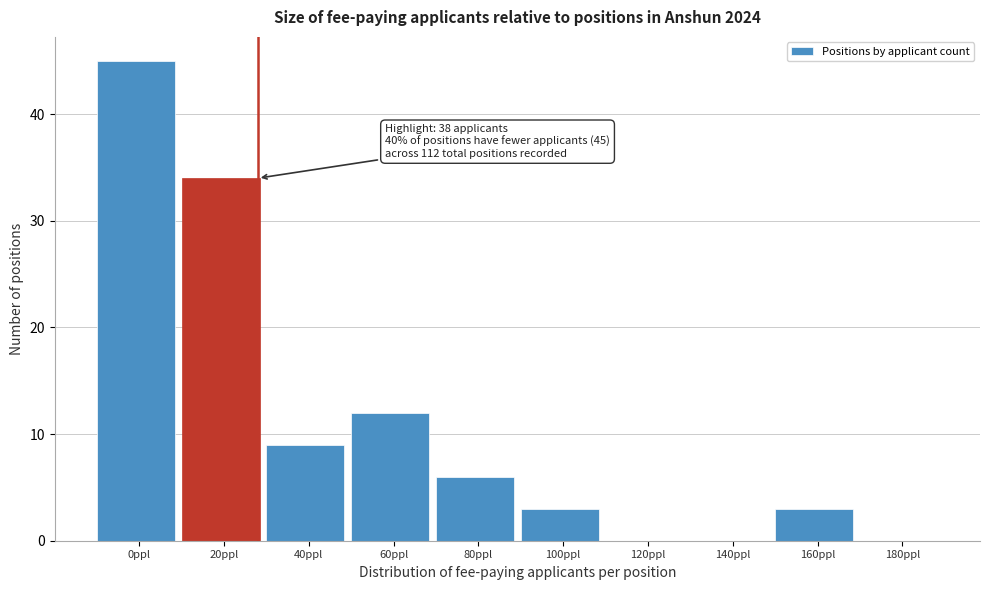

Reading left to right, extract all data points from this chart.

0ppl=45	20ppl=34	40ppl=9	60ppl=12	80ppl=6	100ppl=3	120ppl=0	140ppl=0	160ppl=3	180ppl=0